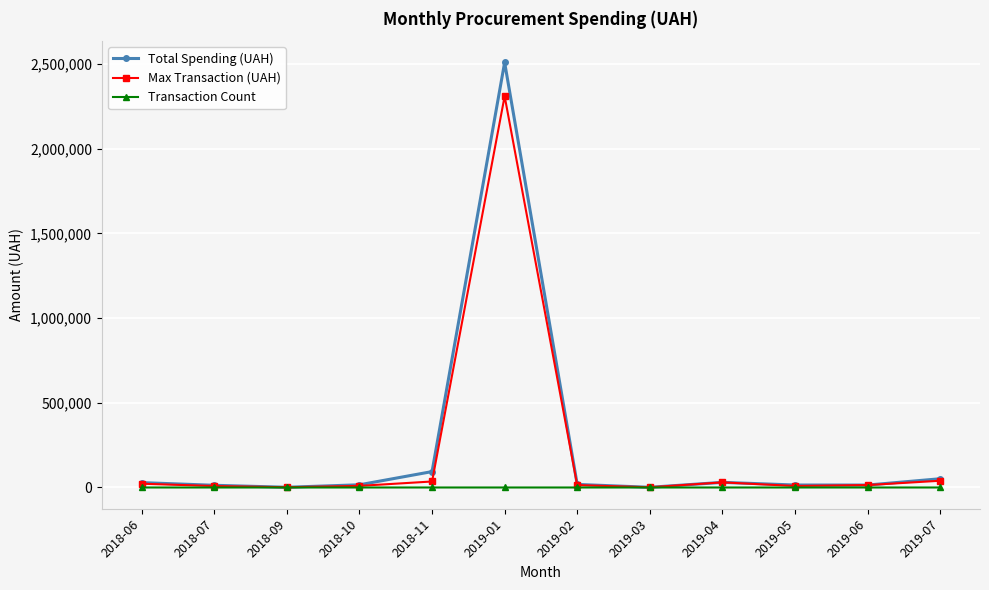

Is it true that Transaction Count equals 8.0 at 2018-11?

True